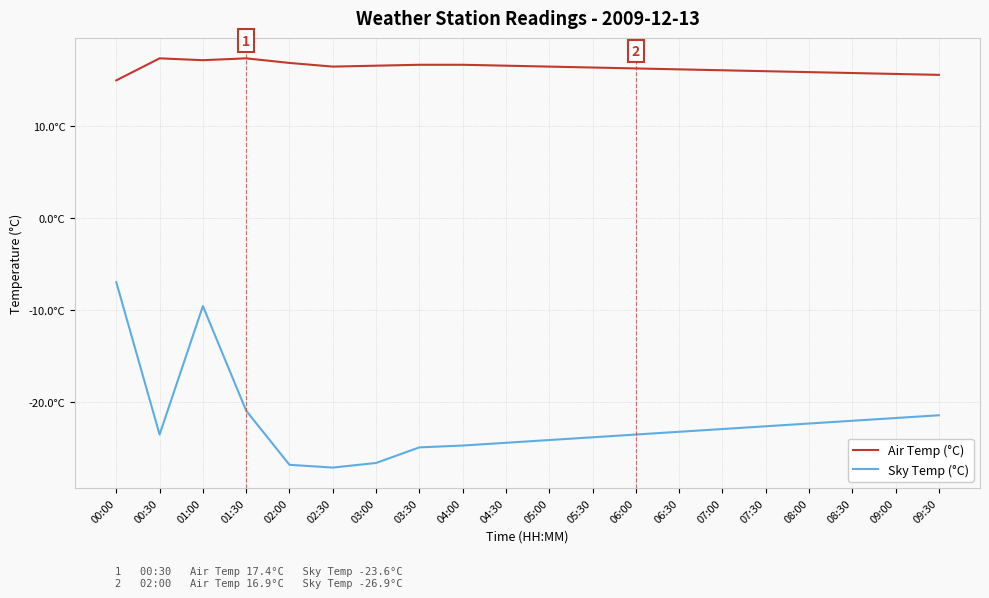

True or false: Sky Temp (°C) and Air Temp (°C) cross at least once.

False